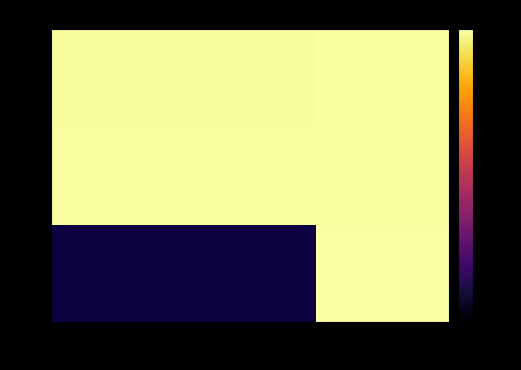

What is the total value across all series at -73?

-0.8